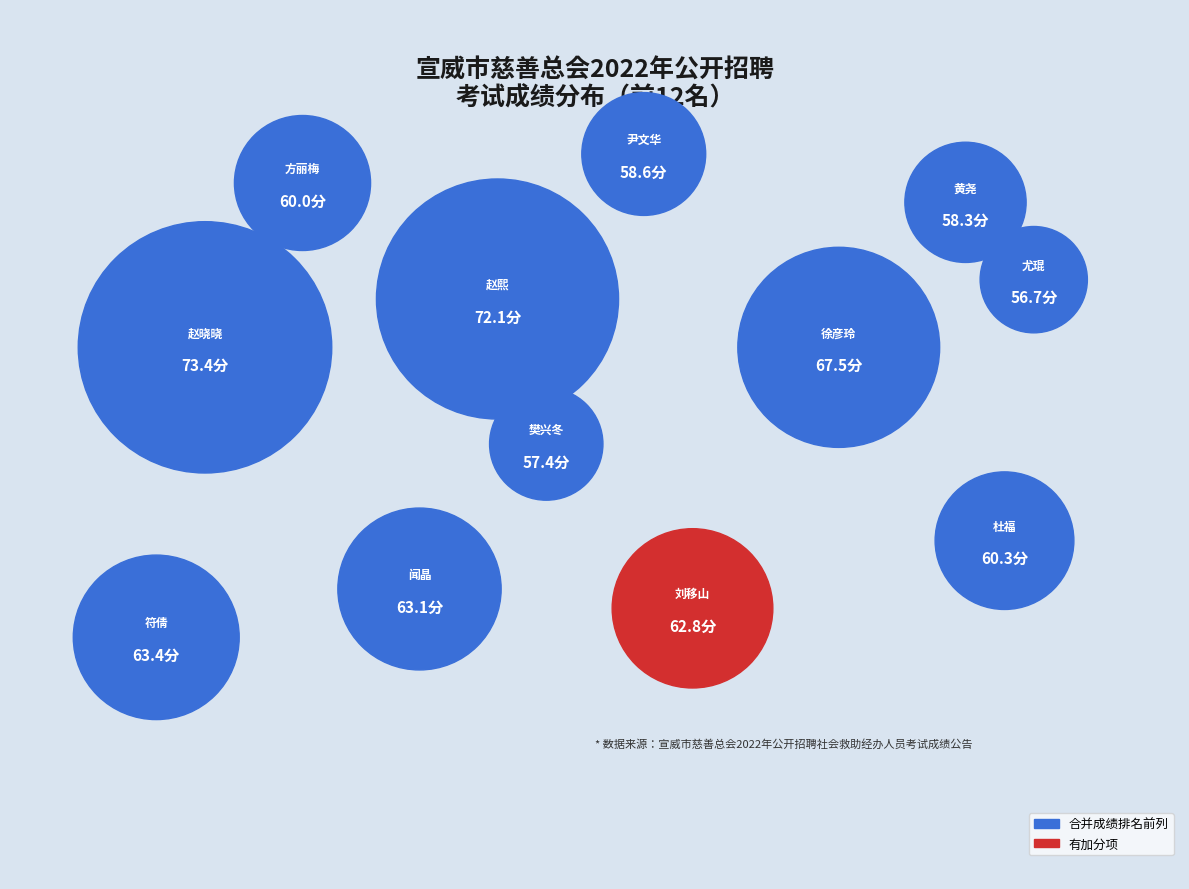

To the nearest percent, what percentage of the pie is 刘移山?

8%